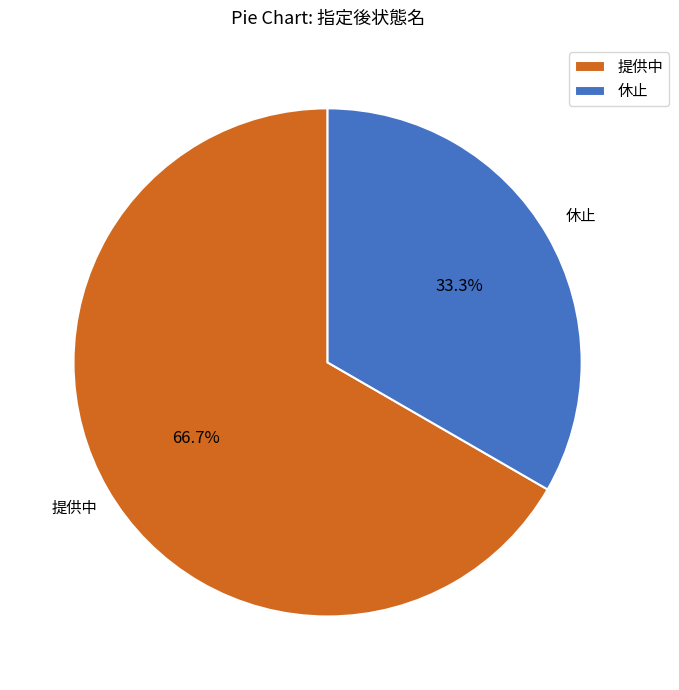

True or false: 提供中 accounts for 79% of the total.

False